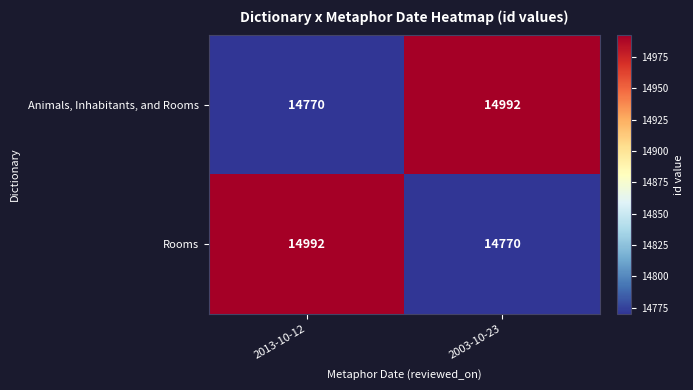

What is the spread (max minus min) of values at 2013-10-12?

222